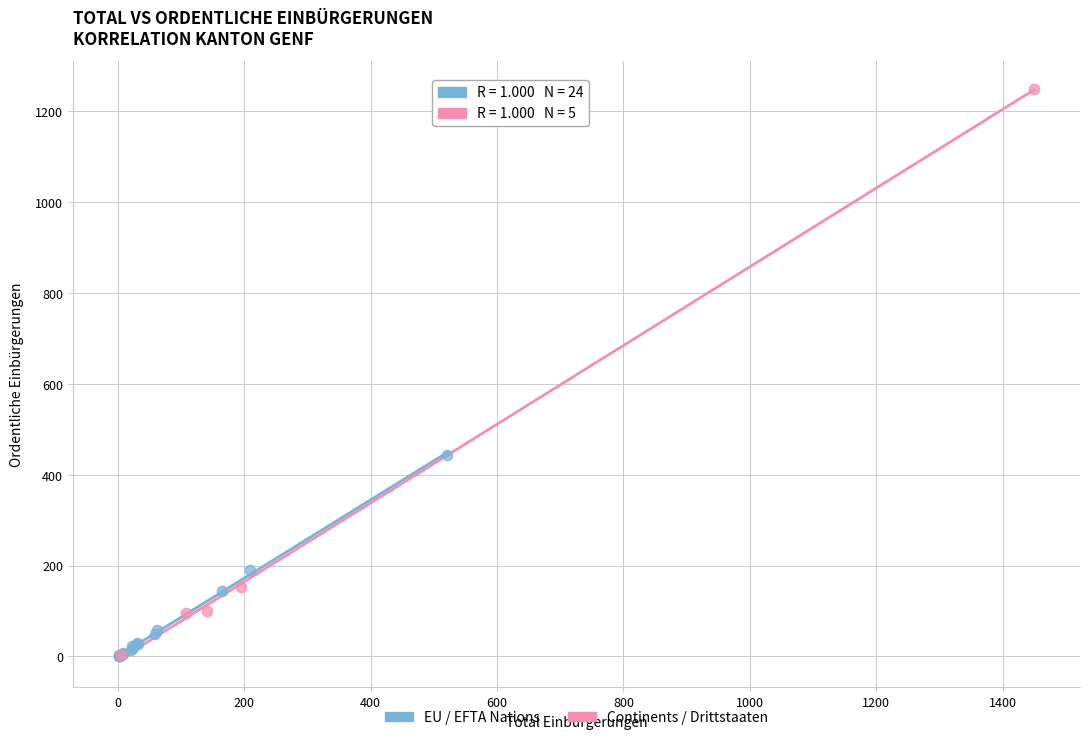

What are all the series names shown in the legend?

EU / EFTA Nations, Continents / Drittstaaten